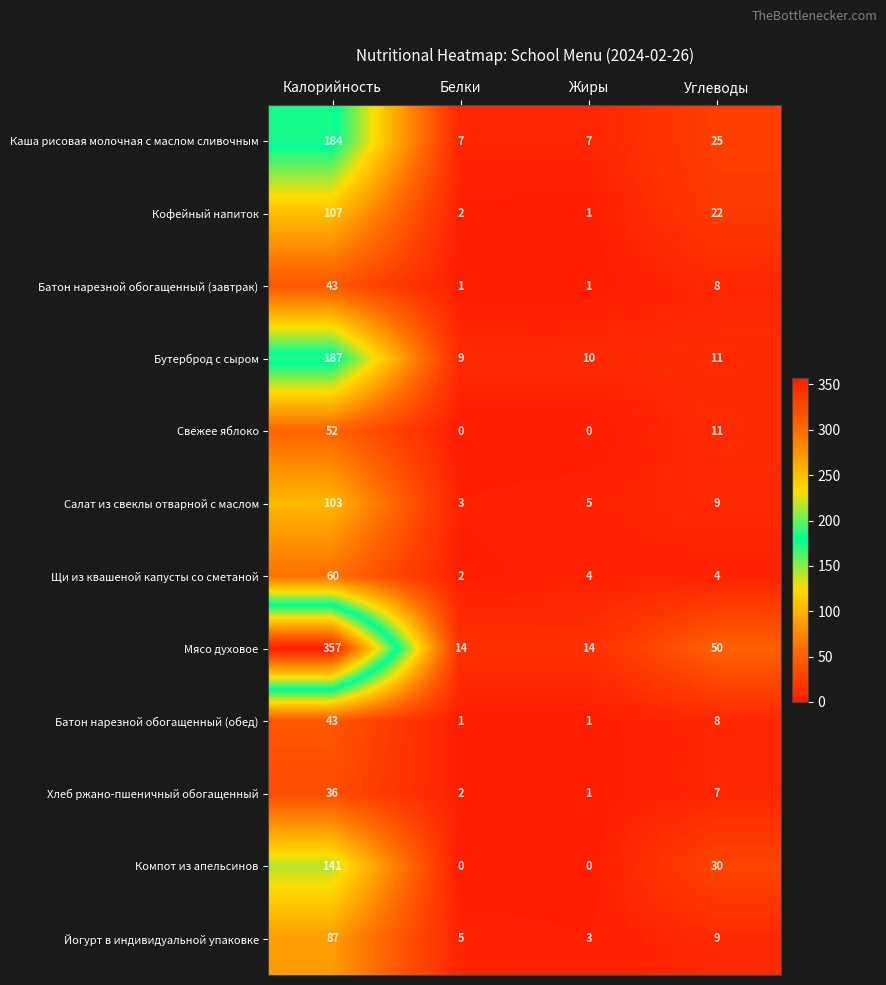

What is the difference between the second highest and second lowest values in the Свежее яблоко series?

11